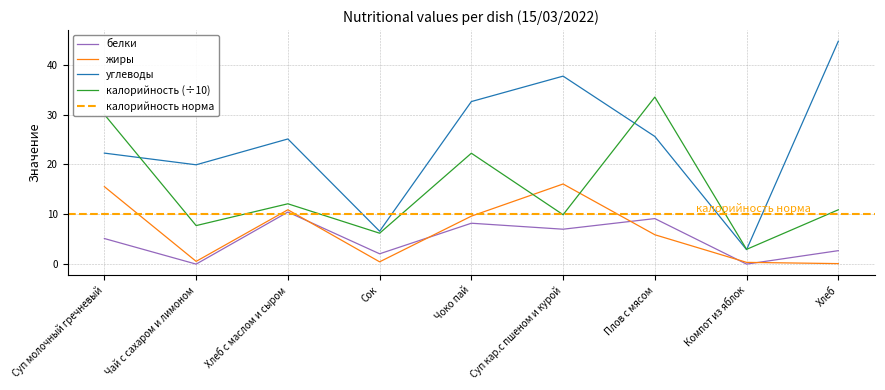

Reading right to left, extract all data points from this chart.

калорийность: 10.9	3.0	33.5	9.9	22.2	6.2	12.1	7.7	30.0
белки: 2.7	0.0	9.1	7.0	8.2	2.1	10.4	0.0	5.1
жиры: 0.1	0.3	5.9	16.1	9.6	0.5	10.9	0.6	15.5
углеводы: 44.7	2.9	25.6	37.7	32.6	6.6	25.1	19.9	22.3